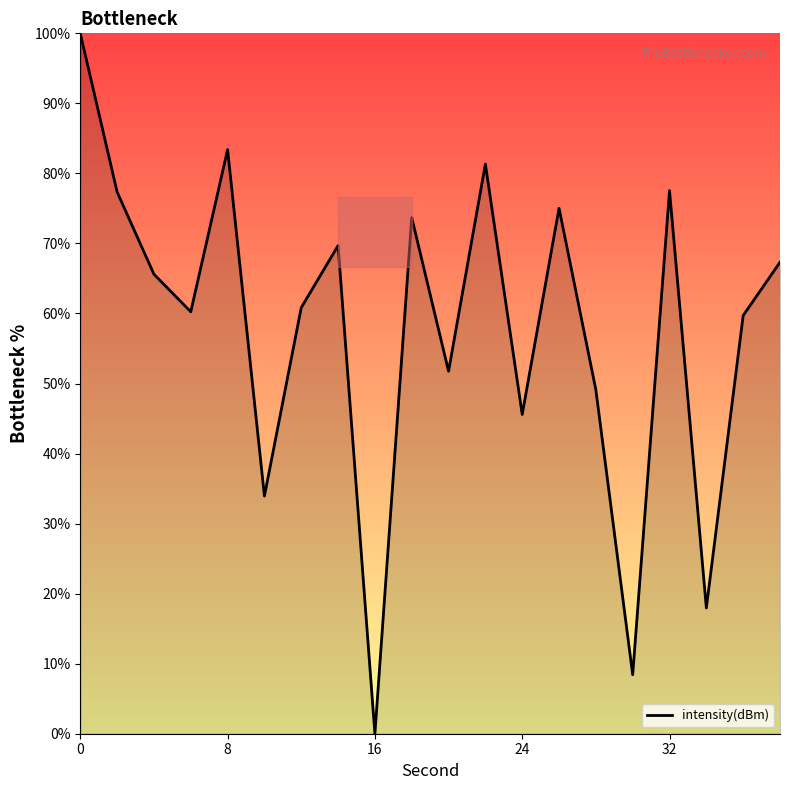

What is the greatest value displayed?

100.0